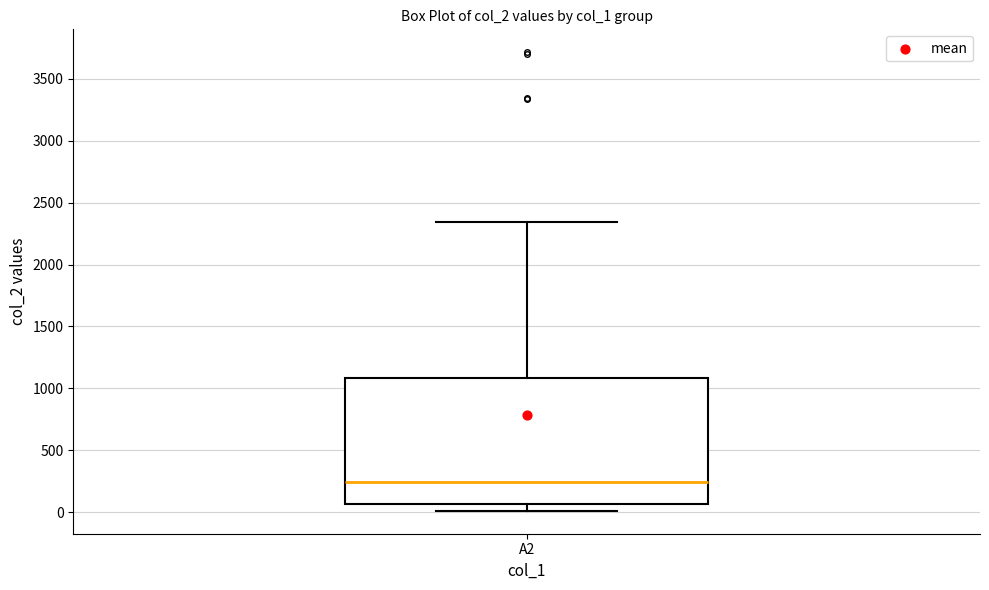

Transcribe this box plot: give where the median line is, the range the box spans, and where the two whiskers end, as read against the y-axis. The values are not printed on the chart, so give them approximately, as read against the axis.

median 250, box 50 to 1100, whiskers 0 to 2350